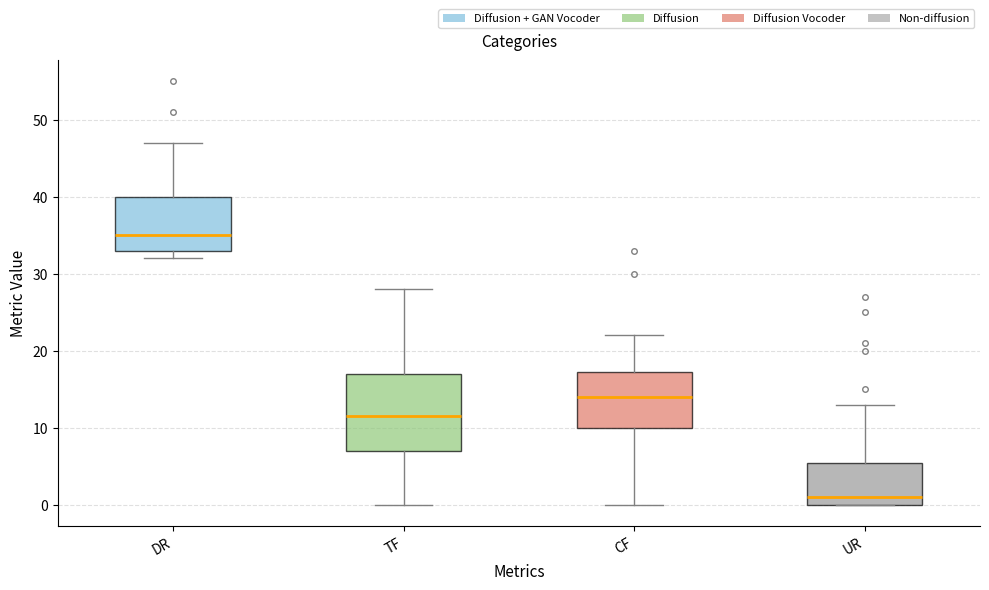

Reading left to right, transcribe this box plot: for each box, give where its median line is, the range the box spans, and where its two whiskers end, as read against the y-axis. The values are not printed on the chart, so give them approximately, as read against the axis.

DR: median 35, box 33 to 40, whiskers 32 to 47
TF: median 12, box 7 to 17, whiskers 0 to 28
CF: median 14, box 10 to 17, whiskers 0 to 22
UR: median 1, box 0 to 6, whiskers 0 to 13